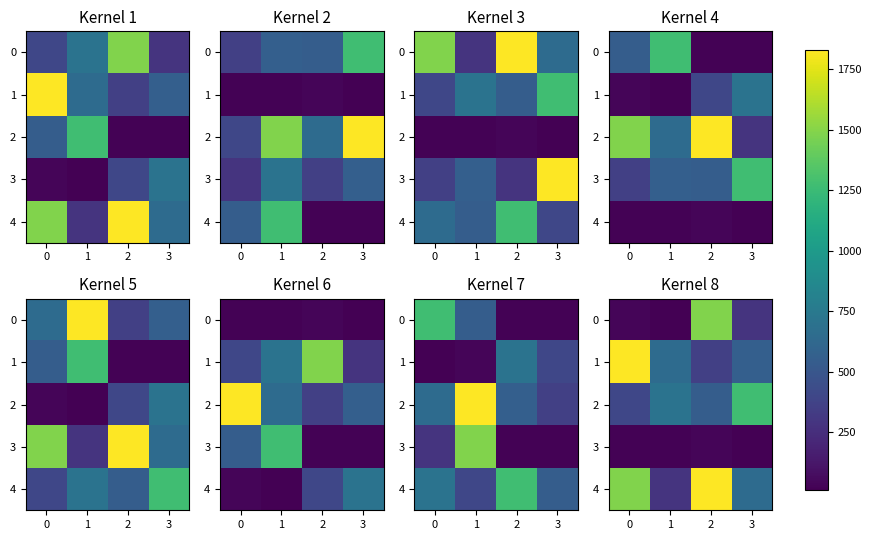

How many data points does each series have?

4